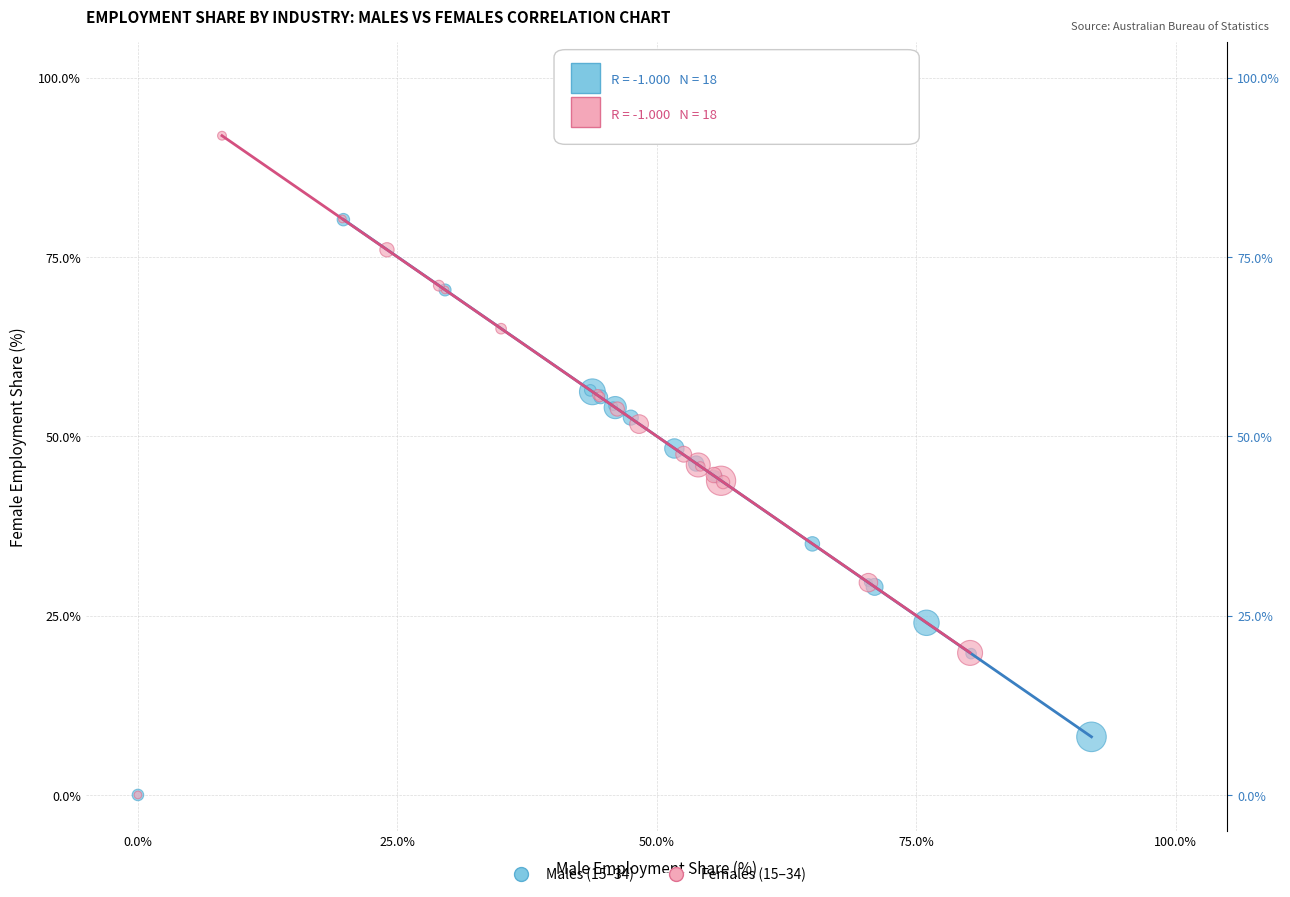

Which series contains the highest Y value?

Females (15–34)